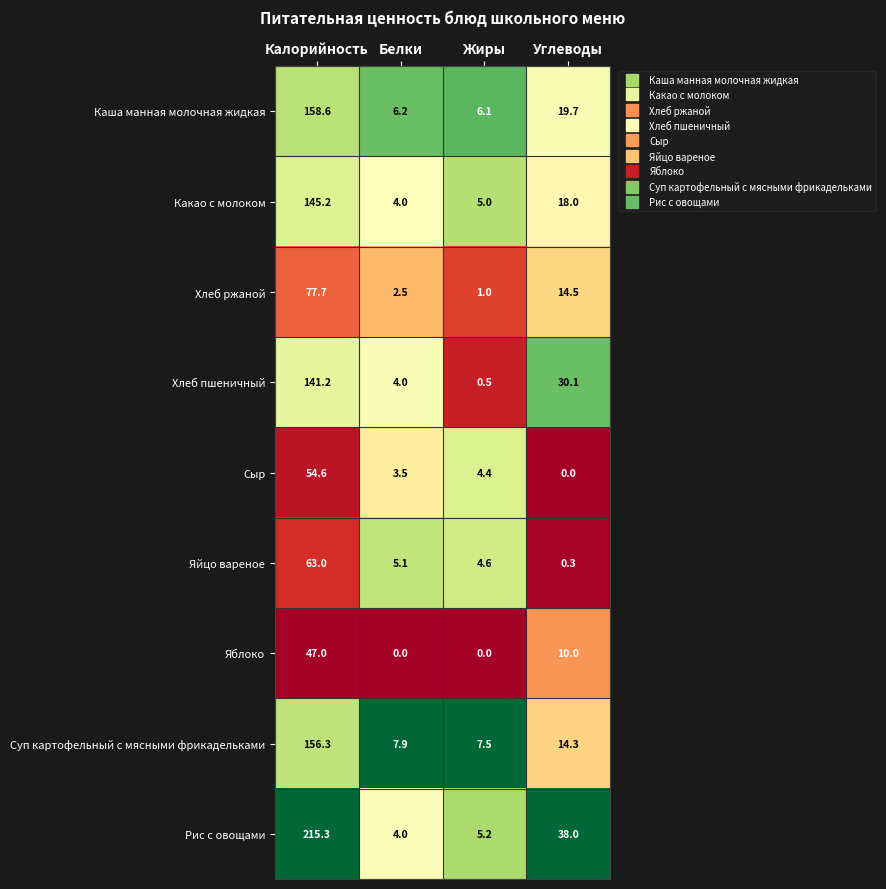

What is the difference between the maximum and minimum values in the Какао с молоком series?

141.2